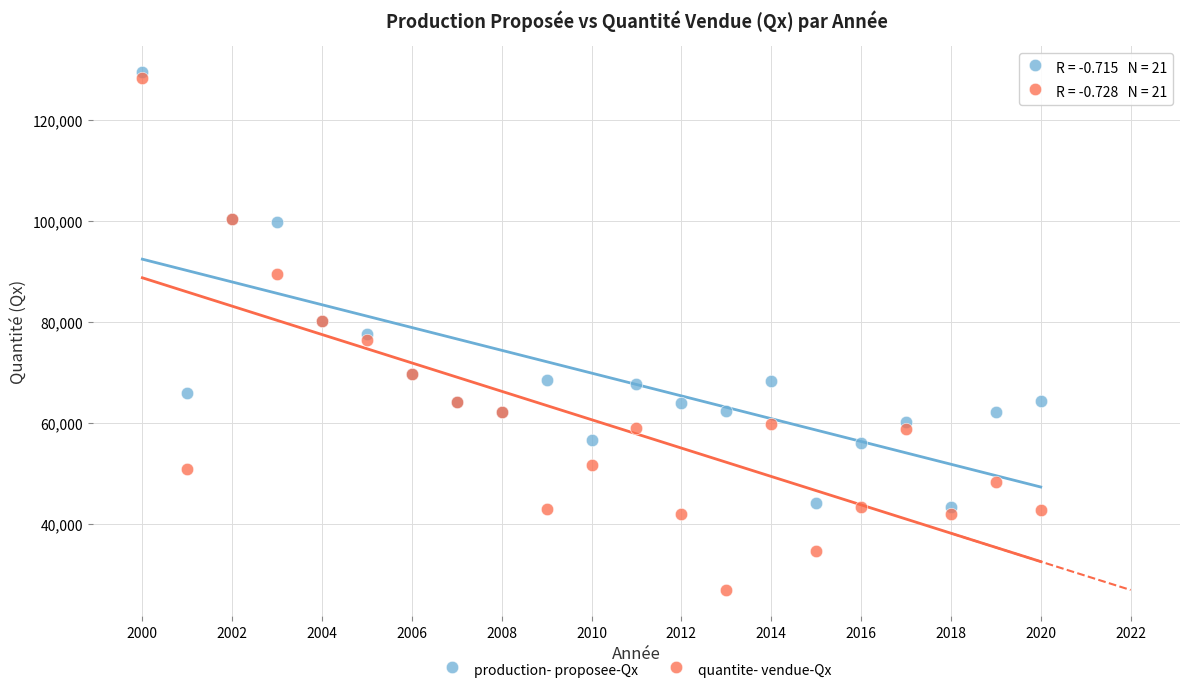

Which series reaches the minimum Y coordinate?

quantite- vendue-Qx